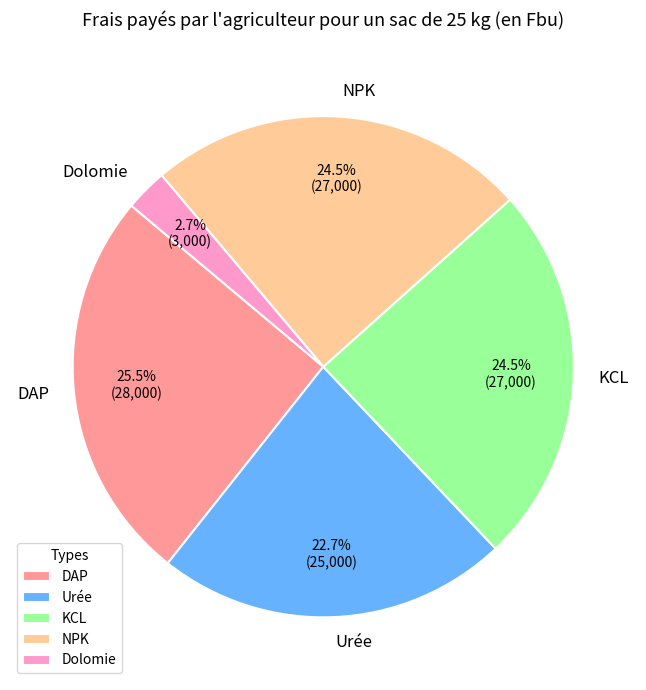

Approximately how many times larger is the value at Urée compared to KCL?

0.9